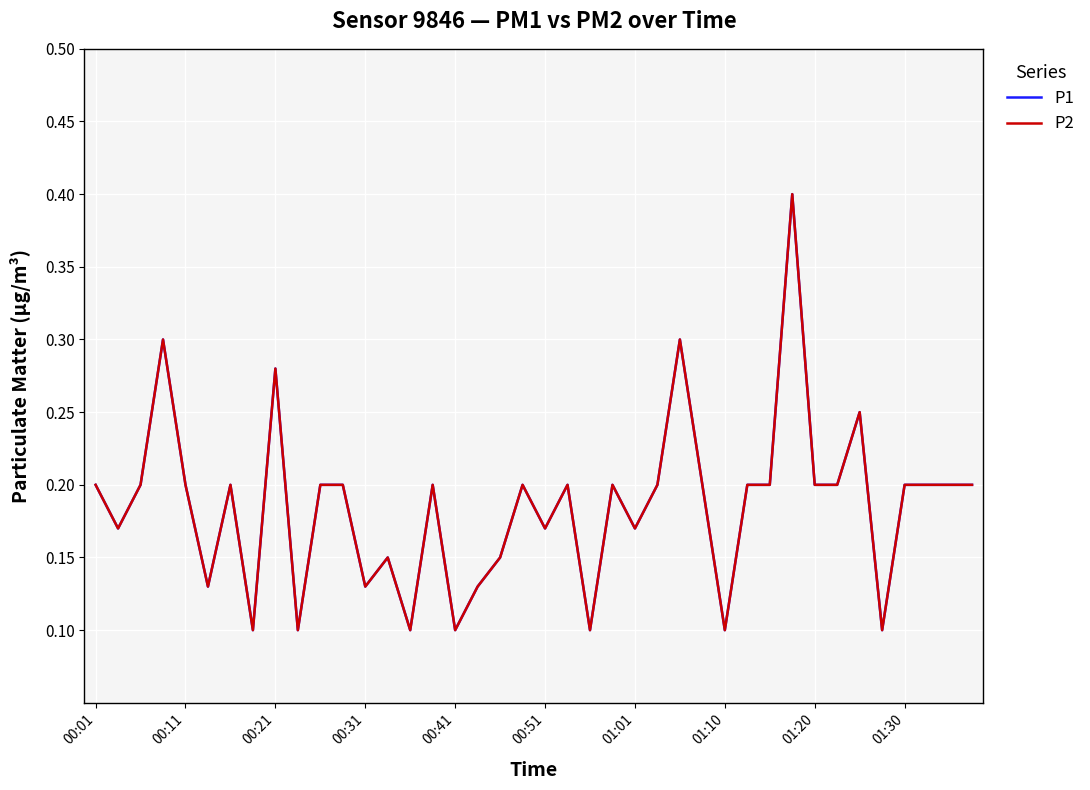

What is the difference between the maximum and second lowest values in the P1 series?

0.3